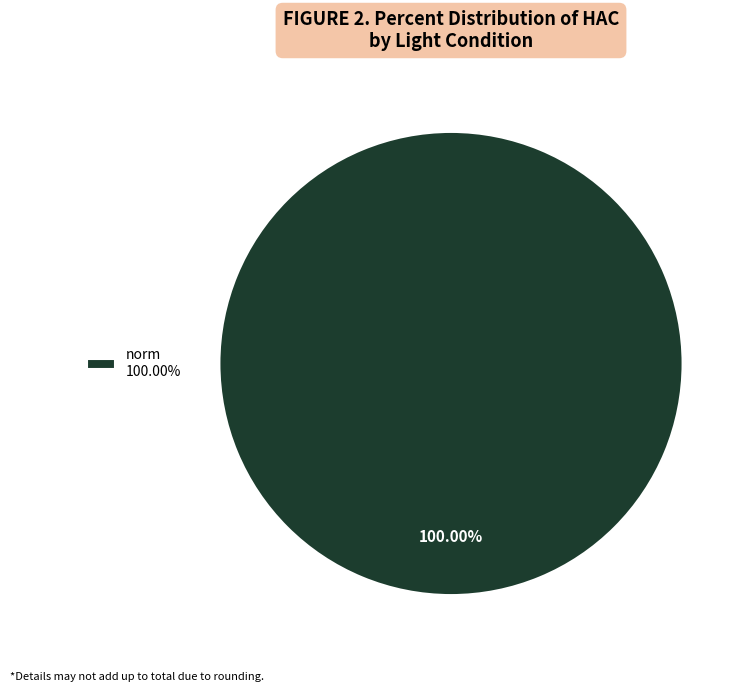

Does any single category account for the majority?

Yes